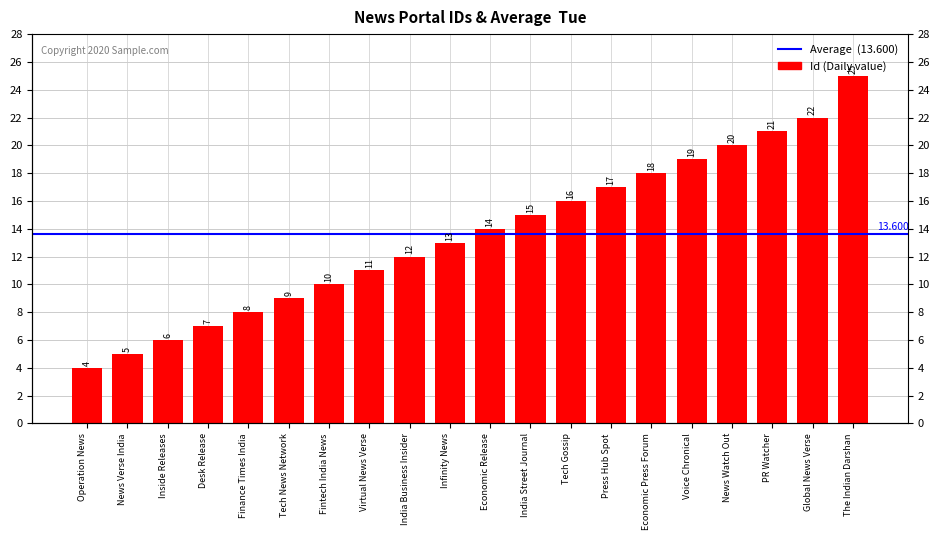

What is the greatest value displayed?

25